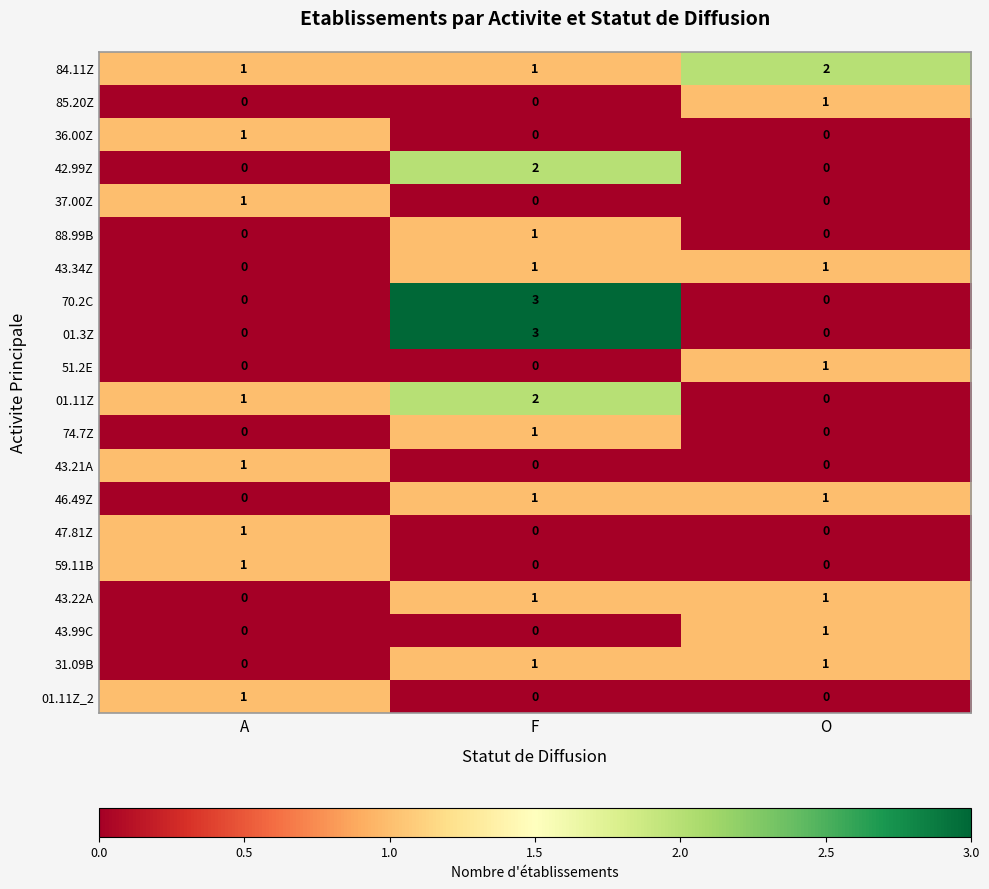

Is the value of 51.2E at O greater than the value of 84.11Z at O?

No